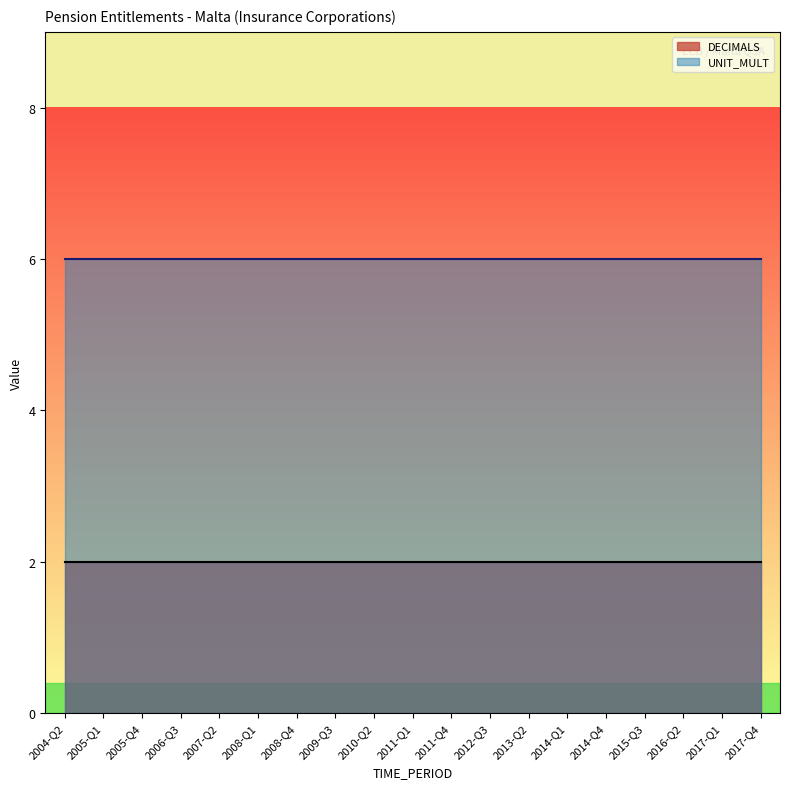

How many data points does each series have?

19